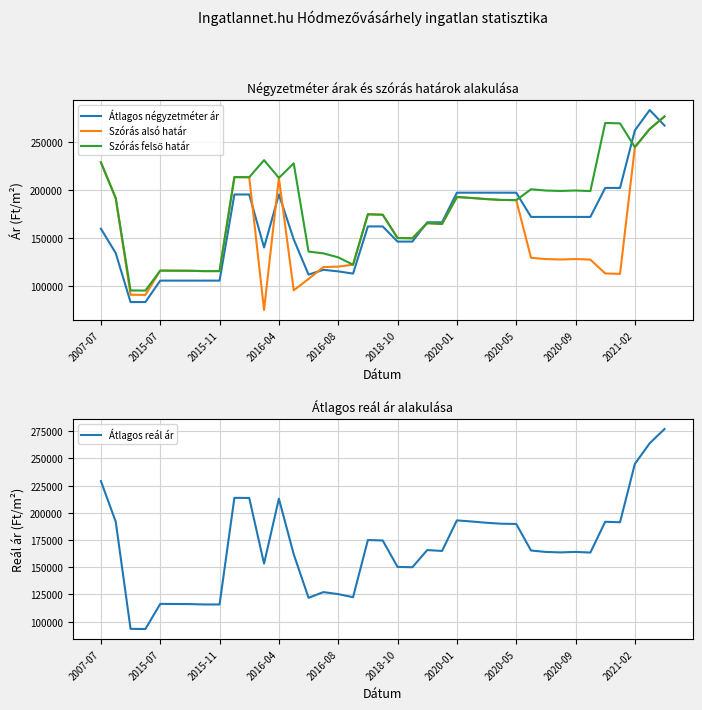

What is the highest value of the Szórás felső határ series?

277085